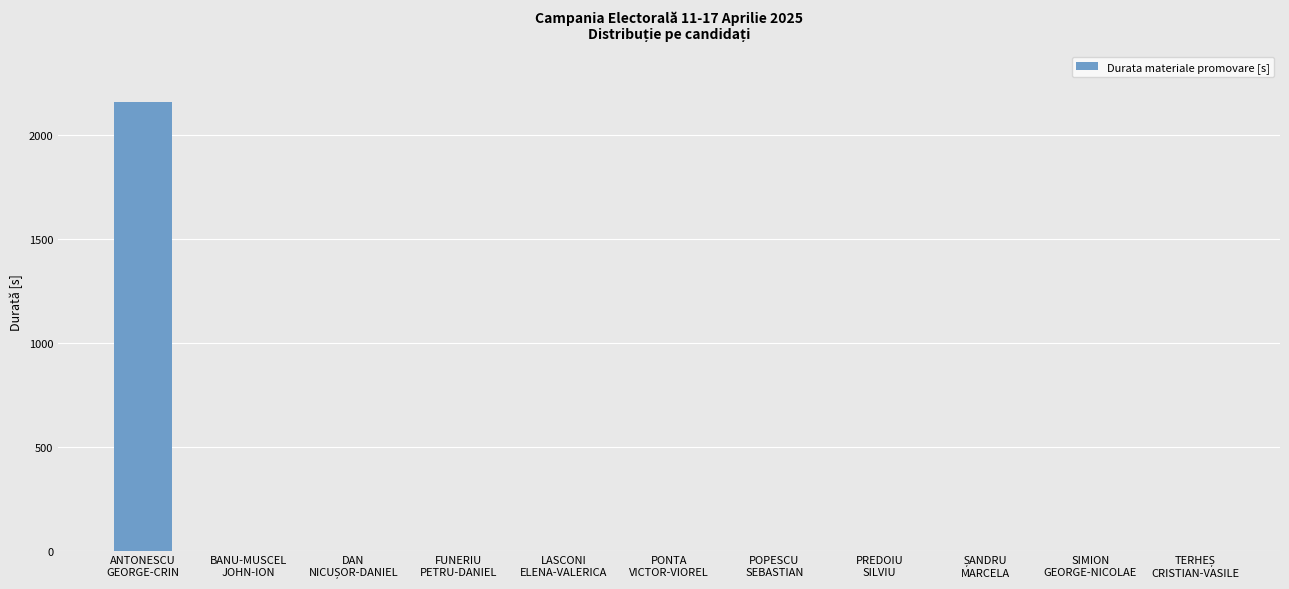

What is the sum of all values?

2160